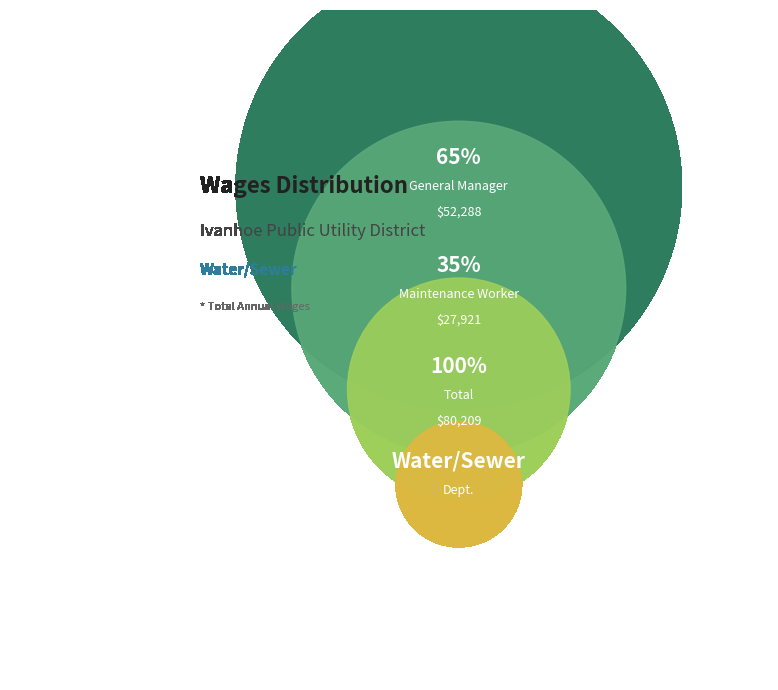

How many segments does this pie chart have?

2